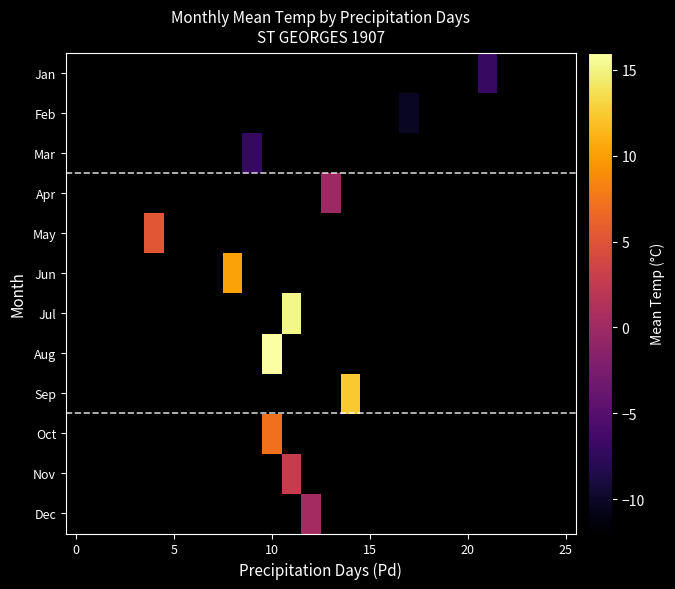

What is the smallest value displayed?

-10.3